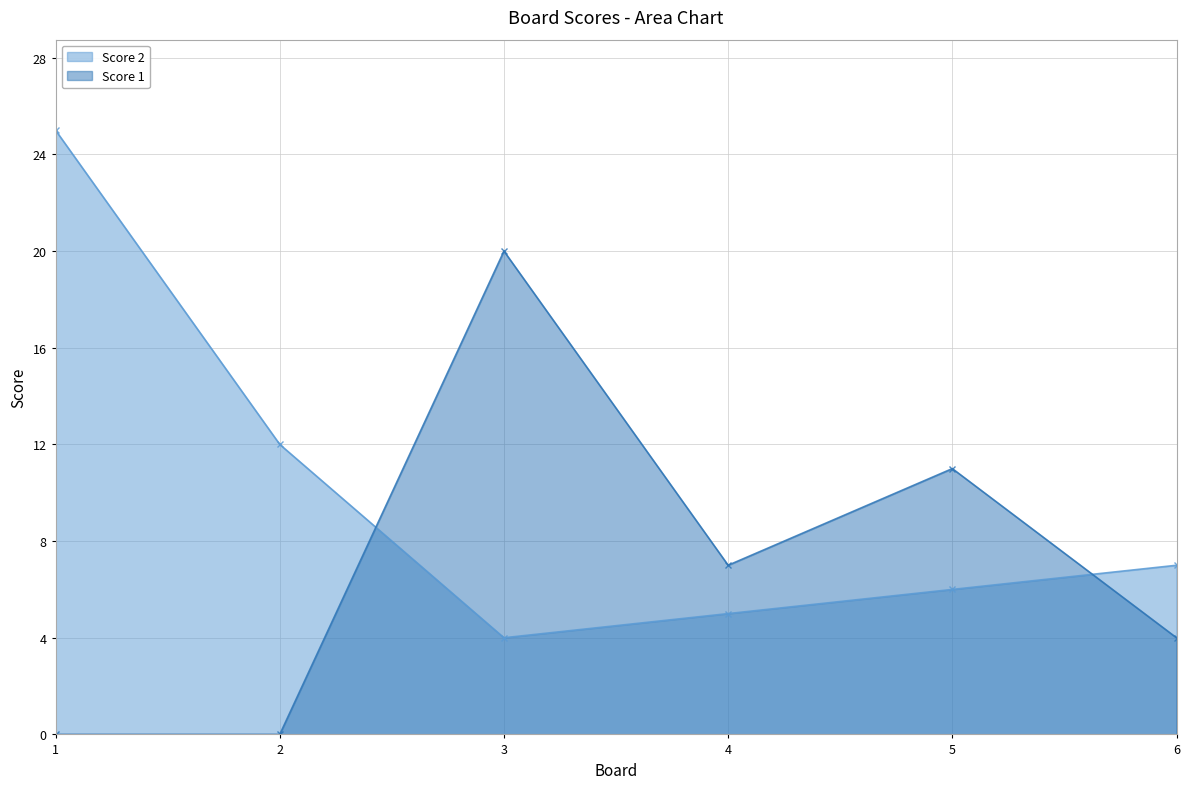

Does the chart have visible grid lines?

Yes